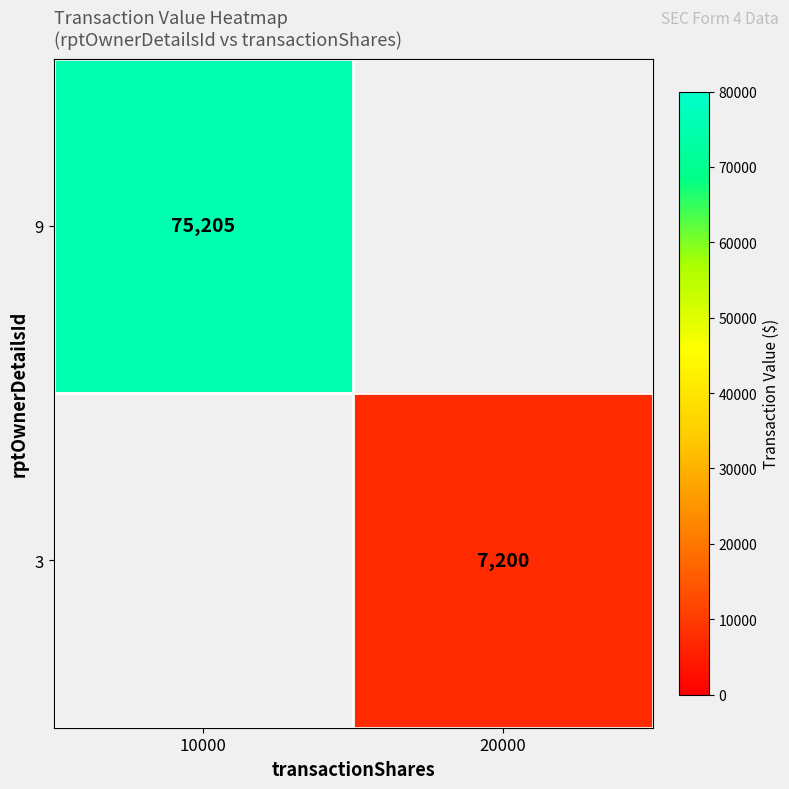

True or false: 9 has a value of 75205 at 10000.

True